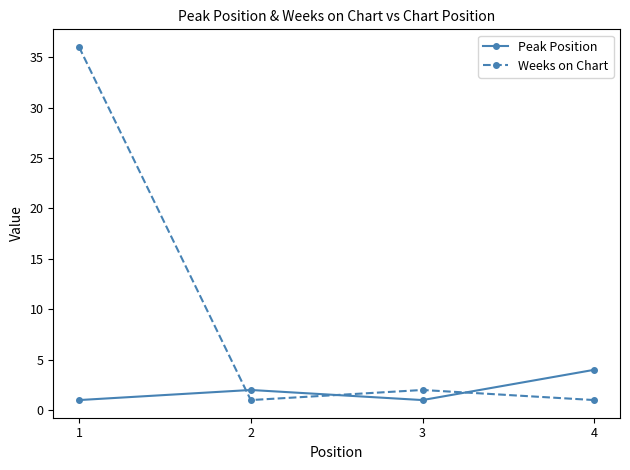

What are all the series names shown in the legend?

Peak Position, Weeks on Chart